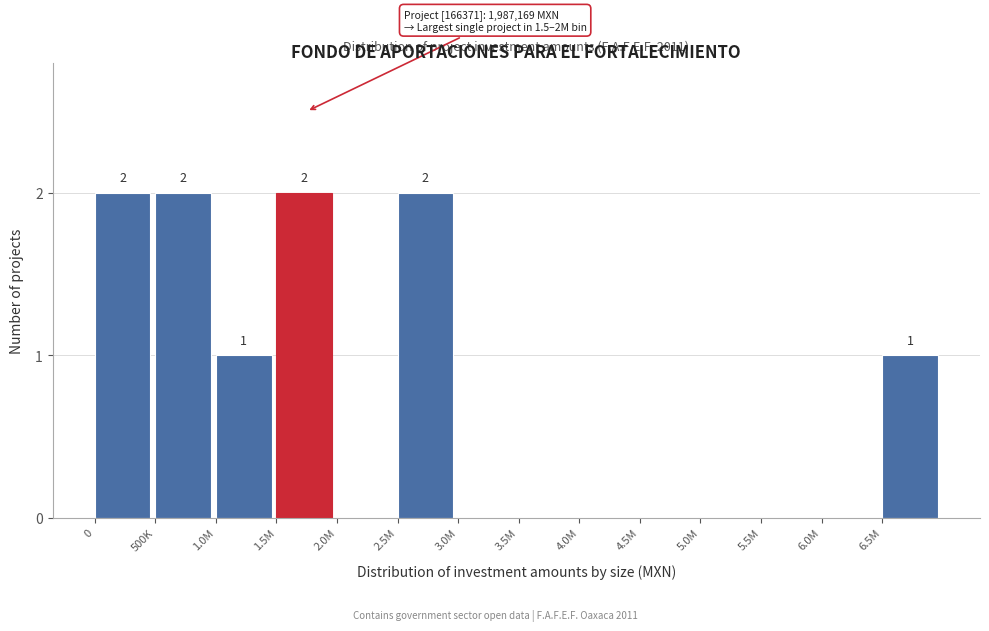

Reading left to right, transcribe all the data shown in this chart.

0=2	500K=2	1.0M=1	1.5M=2	2.0M=0	2.5M=2	3.0M=0	3.5M=0	4.0M=0	4.5M=0	5.0M=0	5.5M=0	6.0M=0	6.5M=1